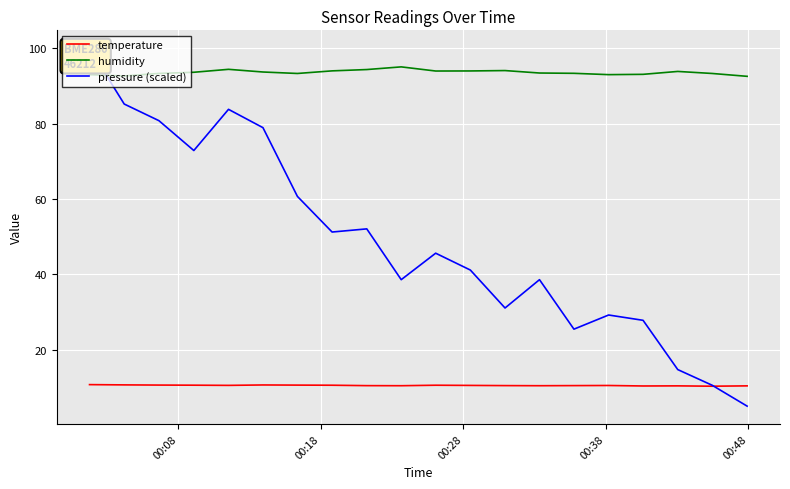

What is the average value of the humidity series?

93.6